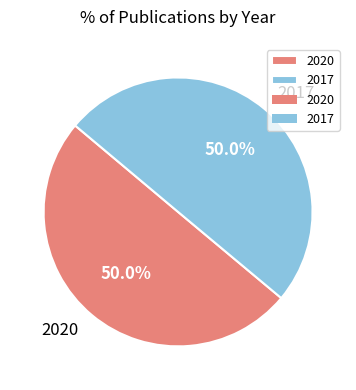

What is the ratio of the value at 2020 to the value at 2017?

1.0